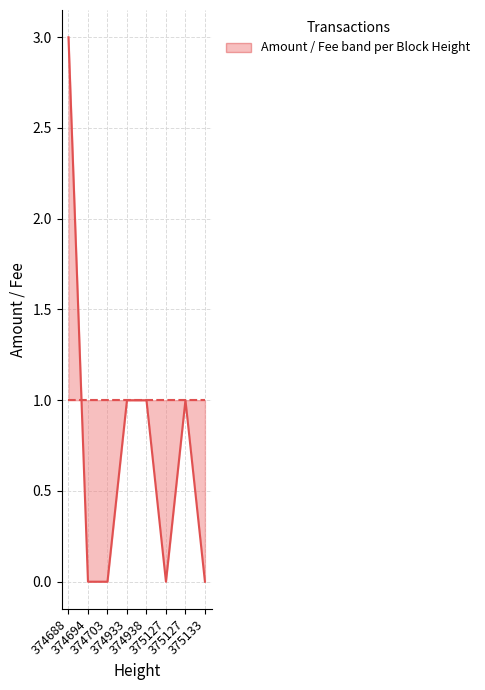

Does the chart display data point markers on the line(s)?

No